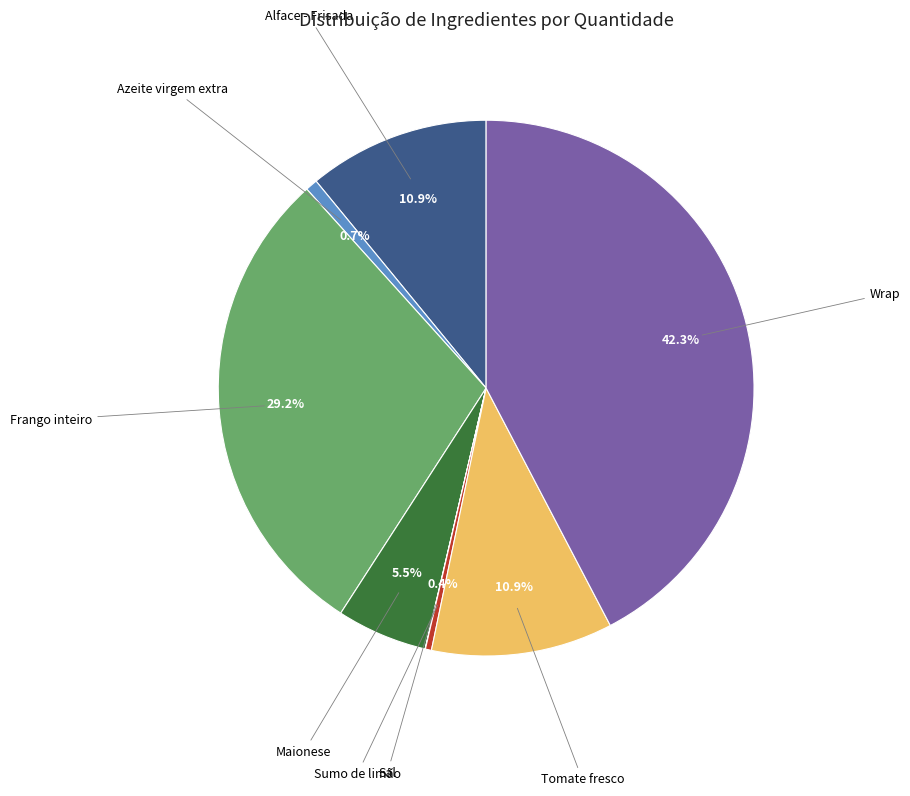

Does any single category account for the majority?

No